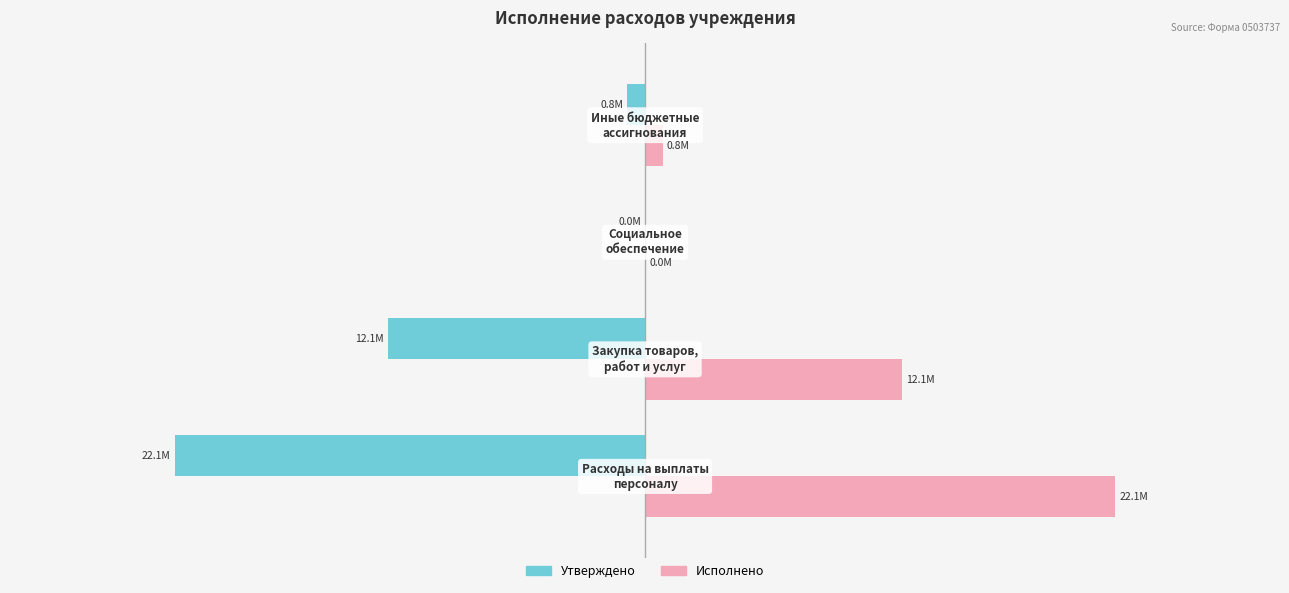

What are all the series names shown in the legend?

Утверждено, Исполнено